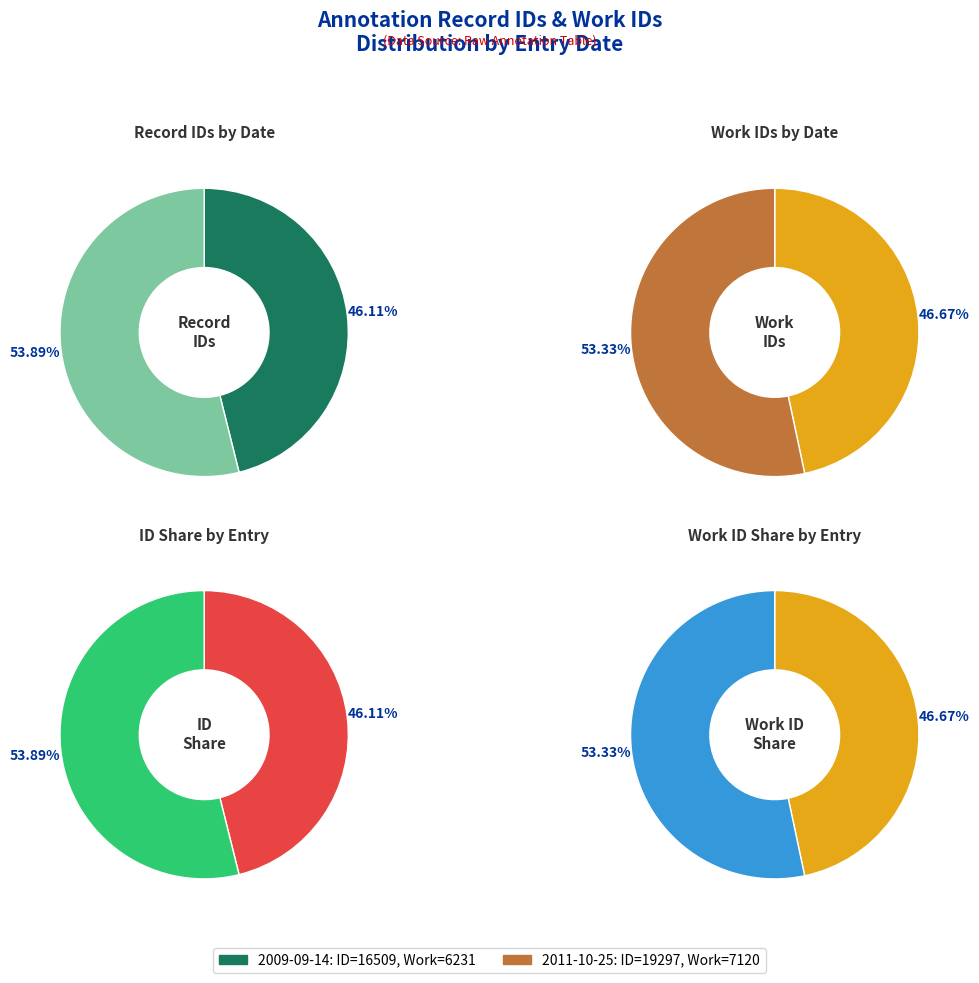

Which slice represents more than half of the pie?

2011-10-25